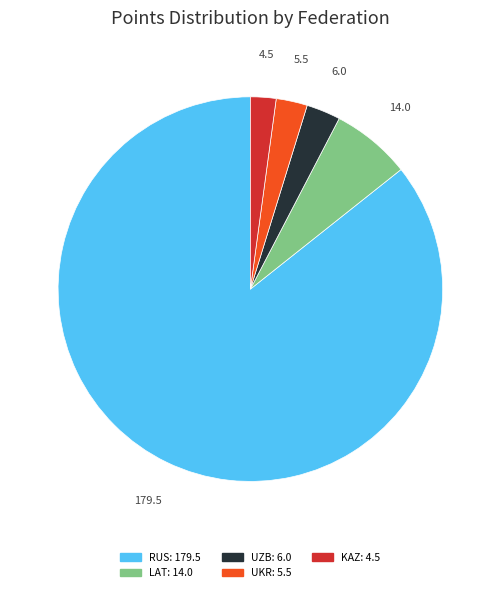

Is there a majority slice in this chart?

Yes